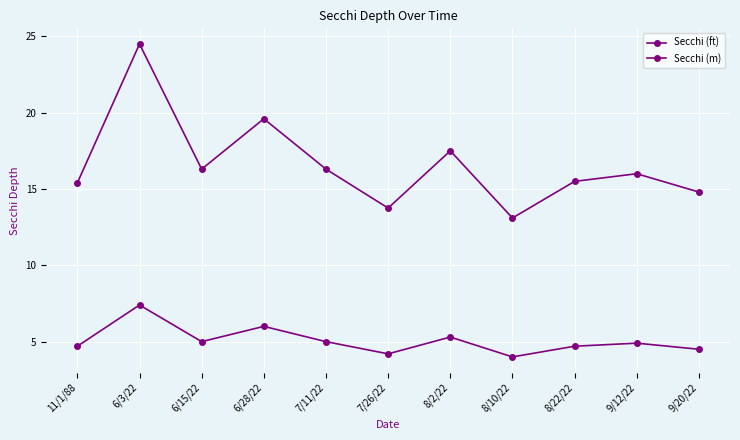

How many data points does each series have?

11